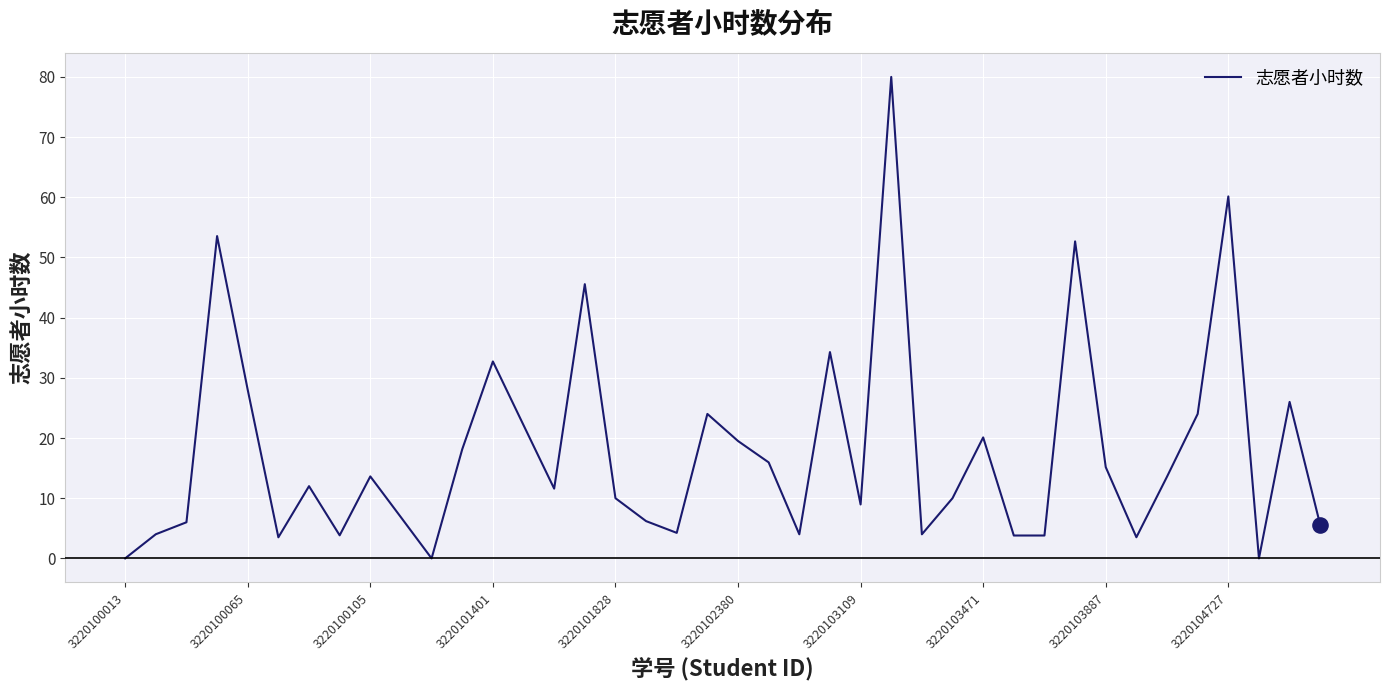

What is the greatest value displayed?

80.0